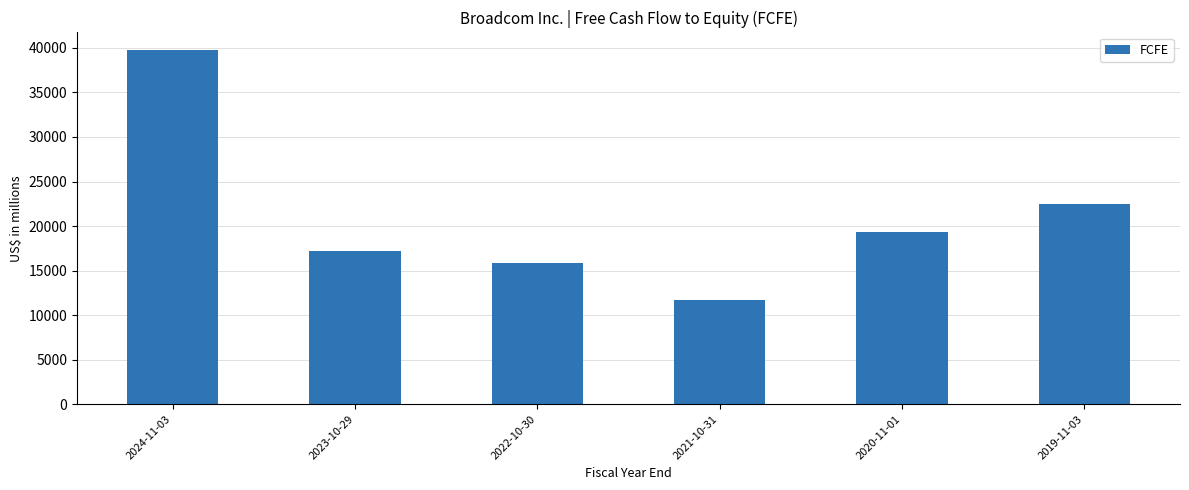

Rank the categories by value from highest to lowest.

2024-11-03, 2019-11-03, 2020-11-01, 2023-10-29, 2022-10-30, 2021-10-31